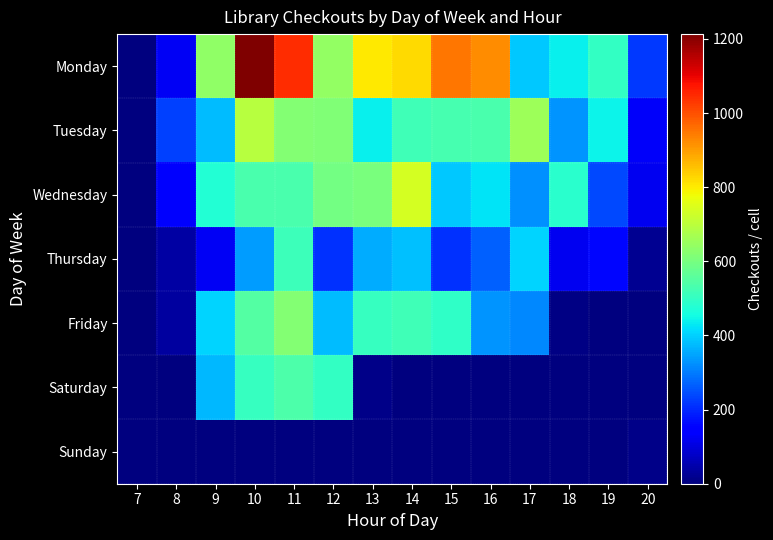

Rank the series by their maximum value, from highest to lowest.

Monday, Wednesday, Tuesday, Friday, Saturday, Thursday, Sunday